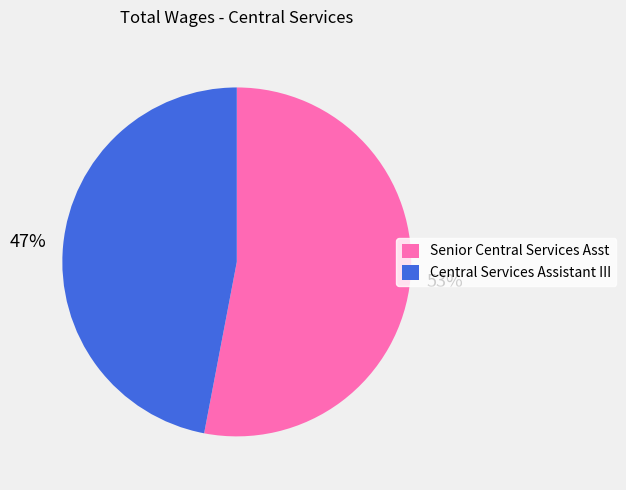

What is the ratio of the value at Central Services Assistant III to the value at Senior Central Services Asst?

0.9